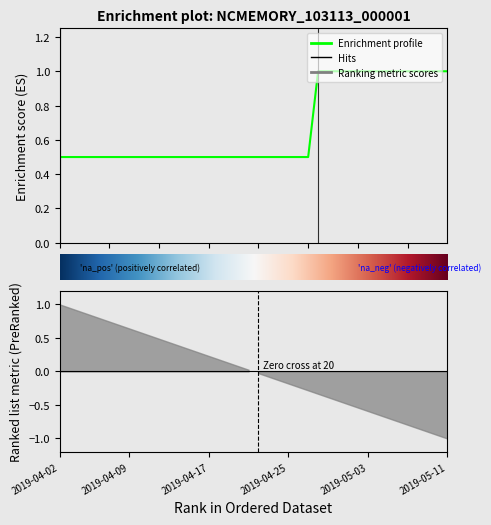

True or false: the data has more than 2 interior local peaks.

False